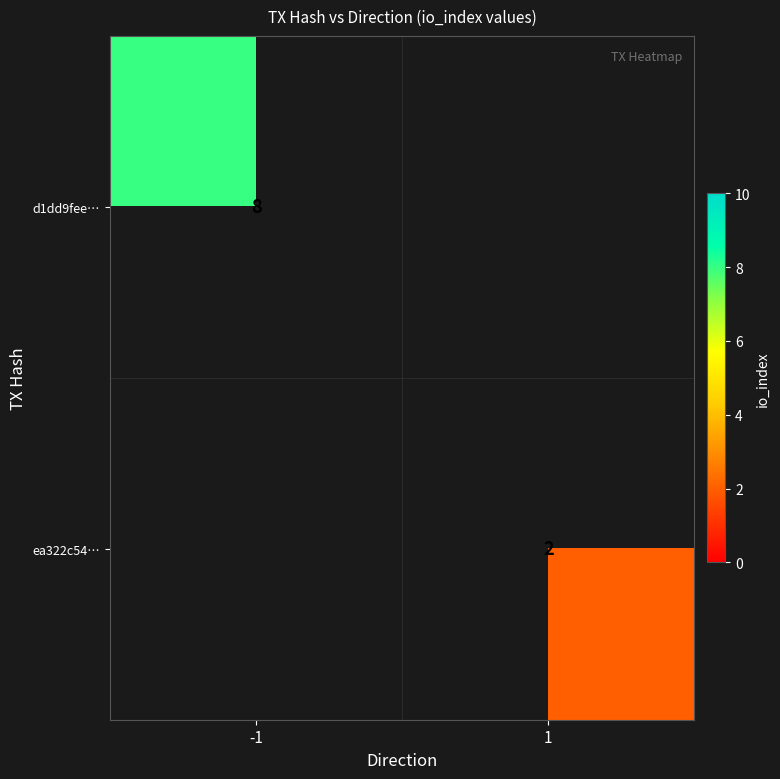

Is the value of ea322c54… at 1 greater than the value of d1dd9fee… at -1?

No